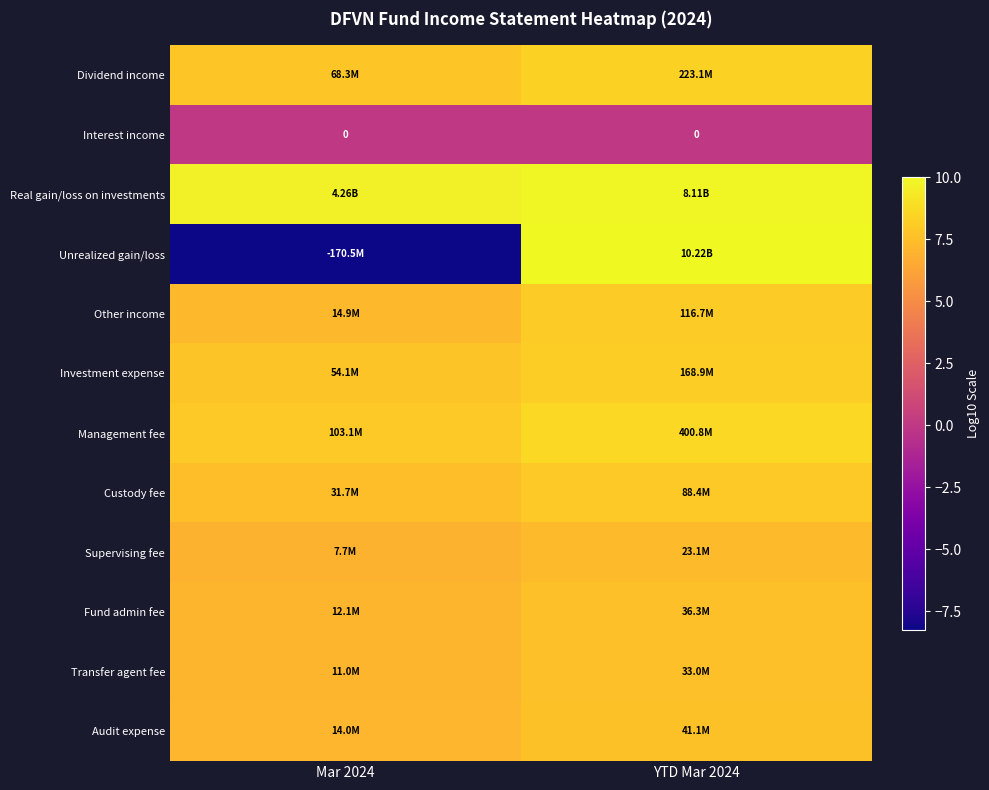

At how many categories does at least one series exceed 0?

2